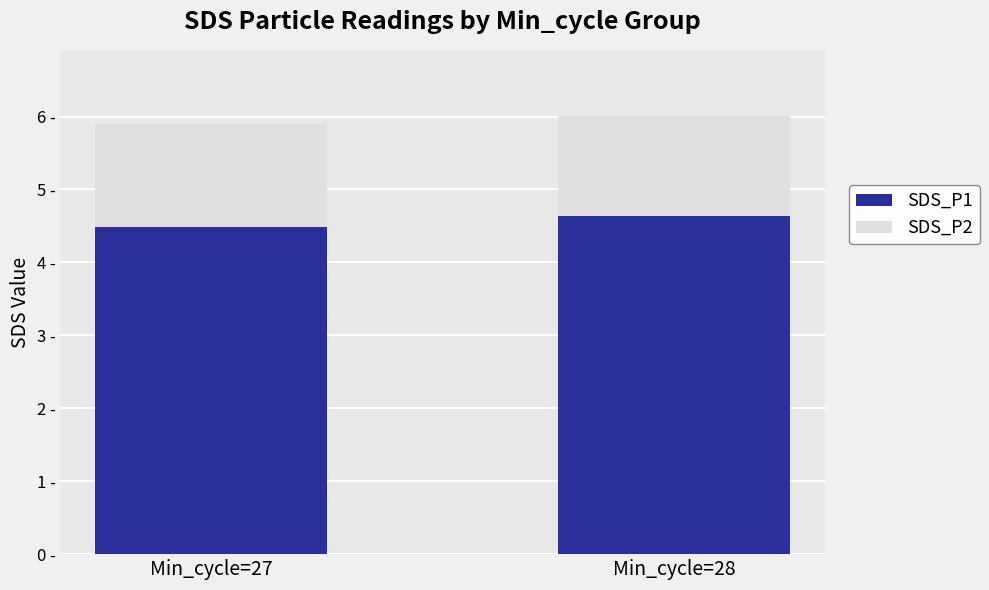

Are the bars horizontal?

No